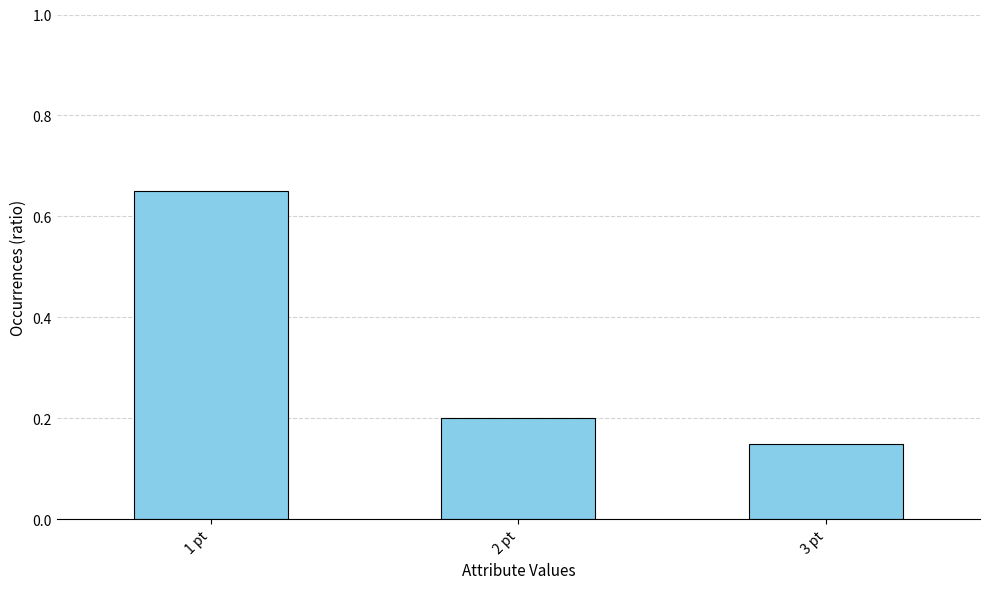

Where is the data nearest to the value 0?

3 pt